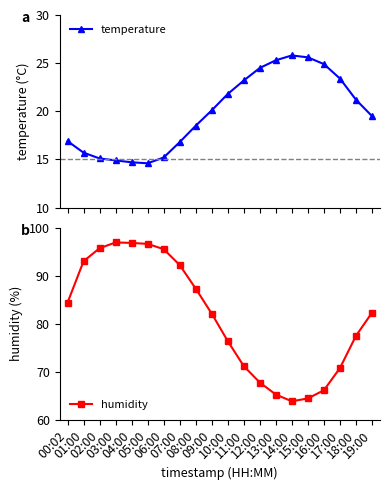

What are all the series names shown in the legend?

temperature, humidity